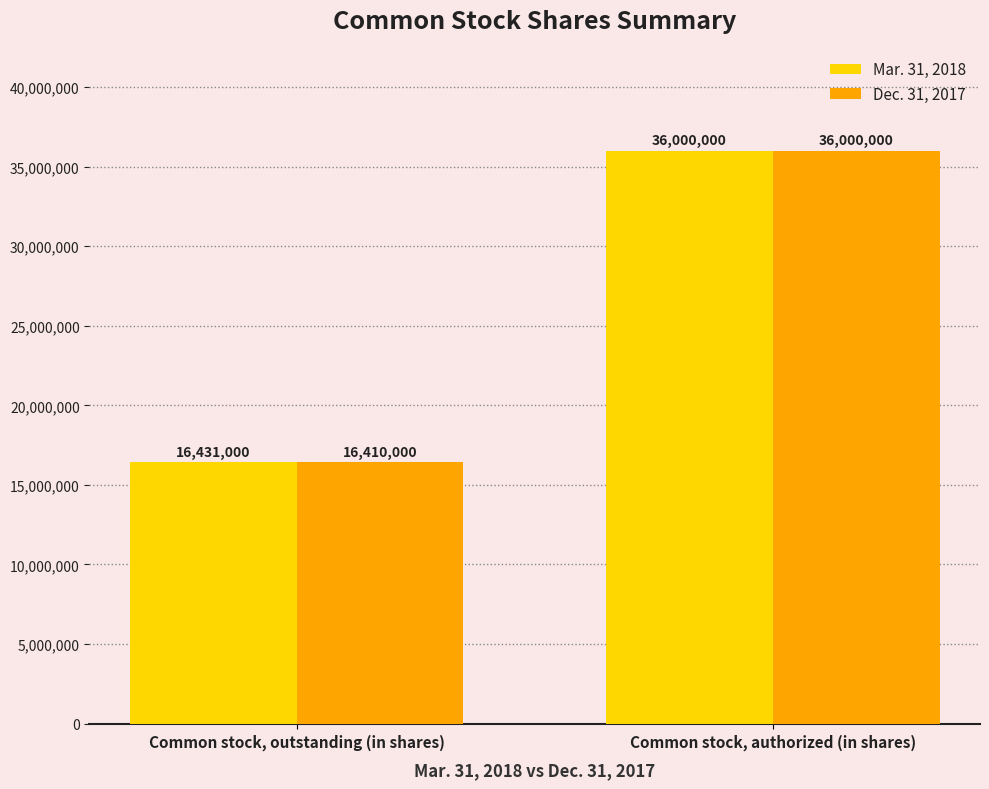

How many groups of bars are there?

2